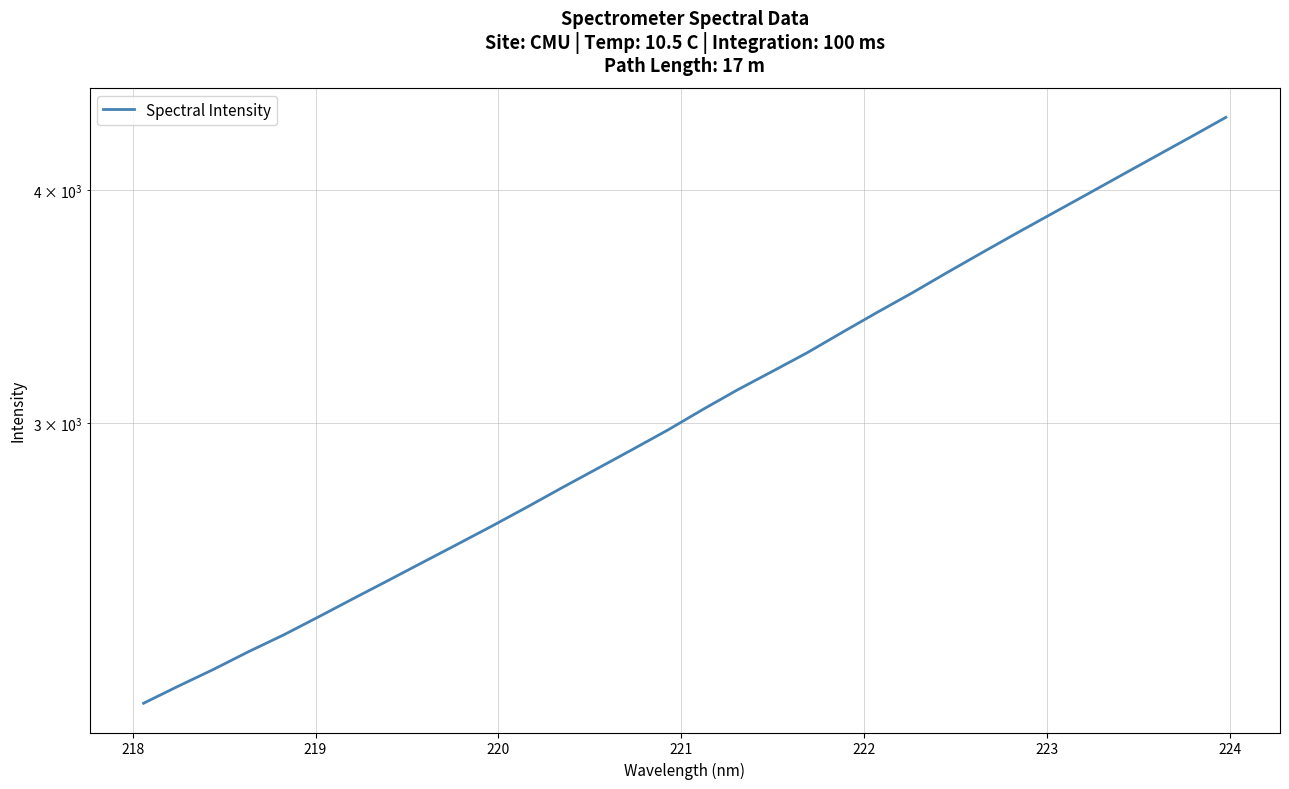

What is the value of the 15th point from the left?

2905.7